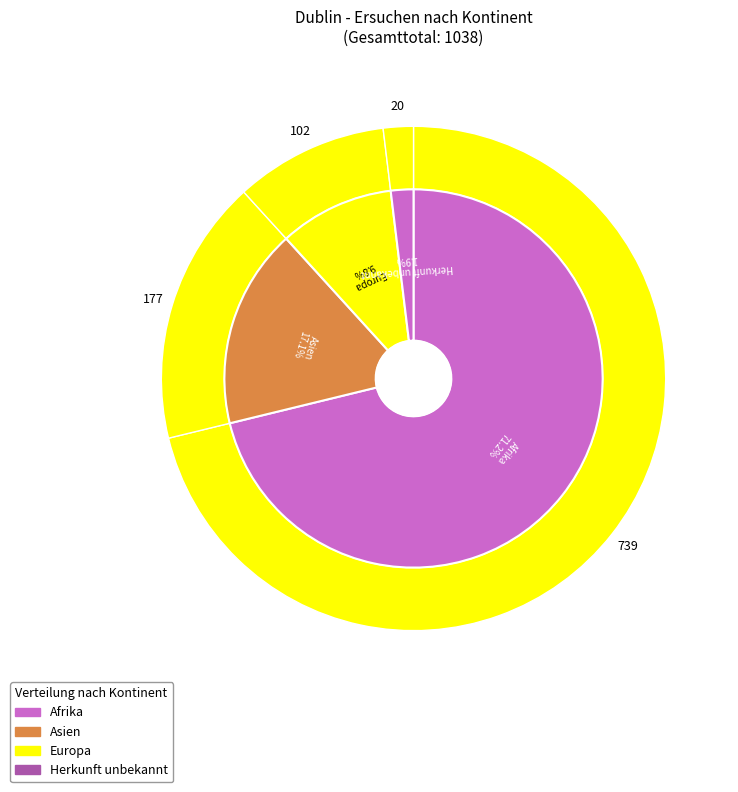

Which category has the biggest portion of the pie?

Afrika